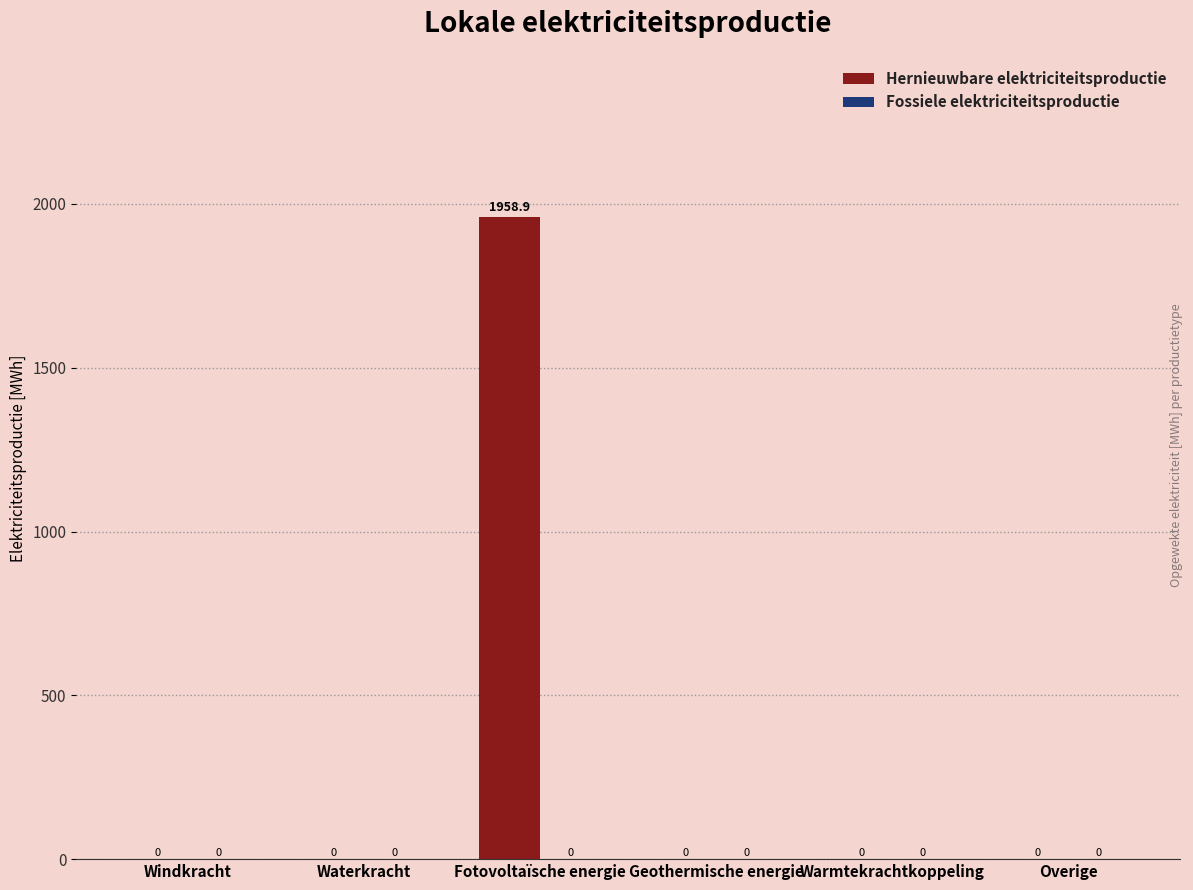

The chart shows a value of 0.0 at Geothermische energie. True or false?

True